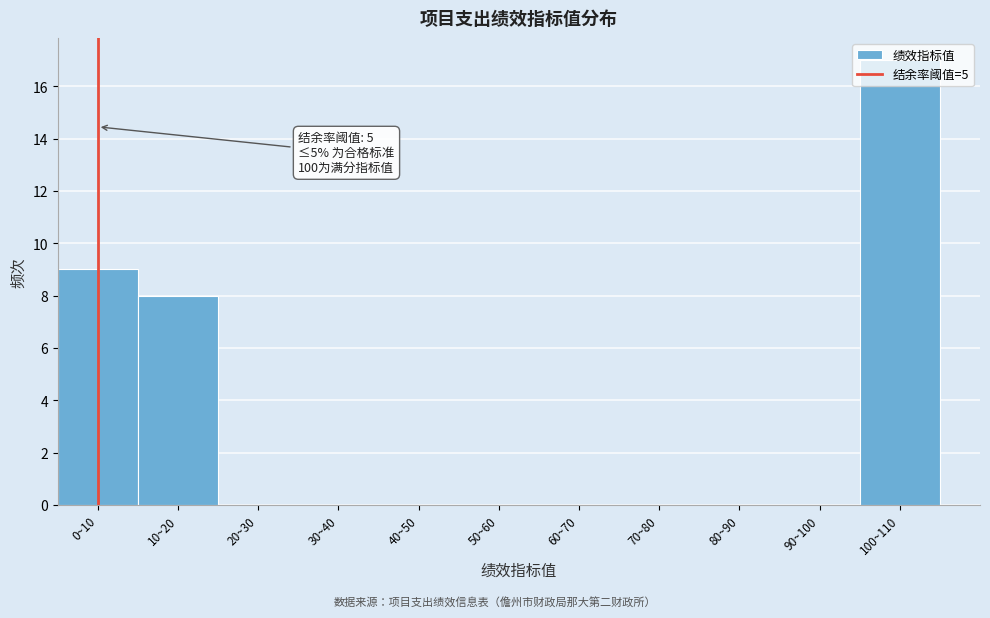

What is the maximum value shown in the chart?

17